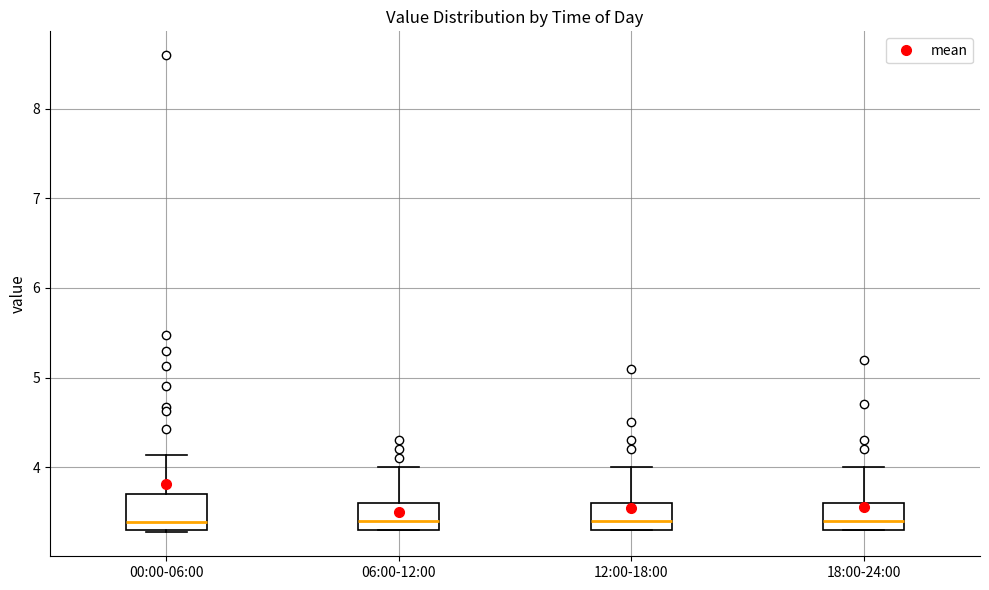

Where does the median line of the box for 00:00-06:00 sit on the y-axis? The values are not printed on the chart, so give them approximately, as read against the axis.

3.4